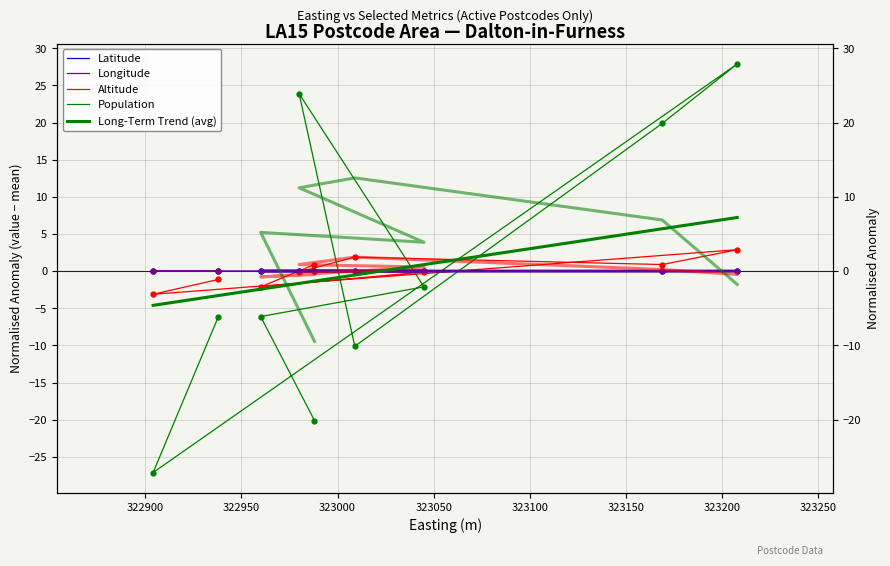

Reading left to right, extract all data points from this chart.

Latitude: LA15 8NZ=-0.0	LA15 8PD=0.0	LA15 8QJ=-0.0	LA15 8QL=-0.0	LA15 8QP=-0.0	LA15 8QR=0.0	LA15 8QS=0.0	LA15 8QT=0.0	LA15 8ST=-0.0
Longitude: LA15 8NZ=-0.0	LA15 8PD=-0.0	LA15 8QJ=0.0	LA15 8QL=0.0	LA15 8QP=-0.0	LA15 8QR=-0.0	LA15 8QS=0.0	LA15 8QT=-0.0	LA15 8ST=-0.0
Altitude: LA15 8NZ=-1.1	LA15 8PD=-3.1	LA15 8QJ=2.9	LA15 8QL=0.9	LA15 8QP=1.9	LA15 8QR=-0.1	LA15 8QS=-0.1	LA15 8QT=-2.1	LA15 8ST=0.9
Population: LA15 8NZ=-6.1	LA15 8PD=-27.1	LA15 8QJ=27.9	LA15 8QL=19.9	LA15 8QP=-10.1	LA15 8QR=23.9	LA15 8QS=-2.1	LA15 8QT=-6.1	LA15 8ST=-20.1